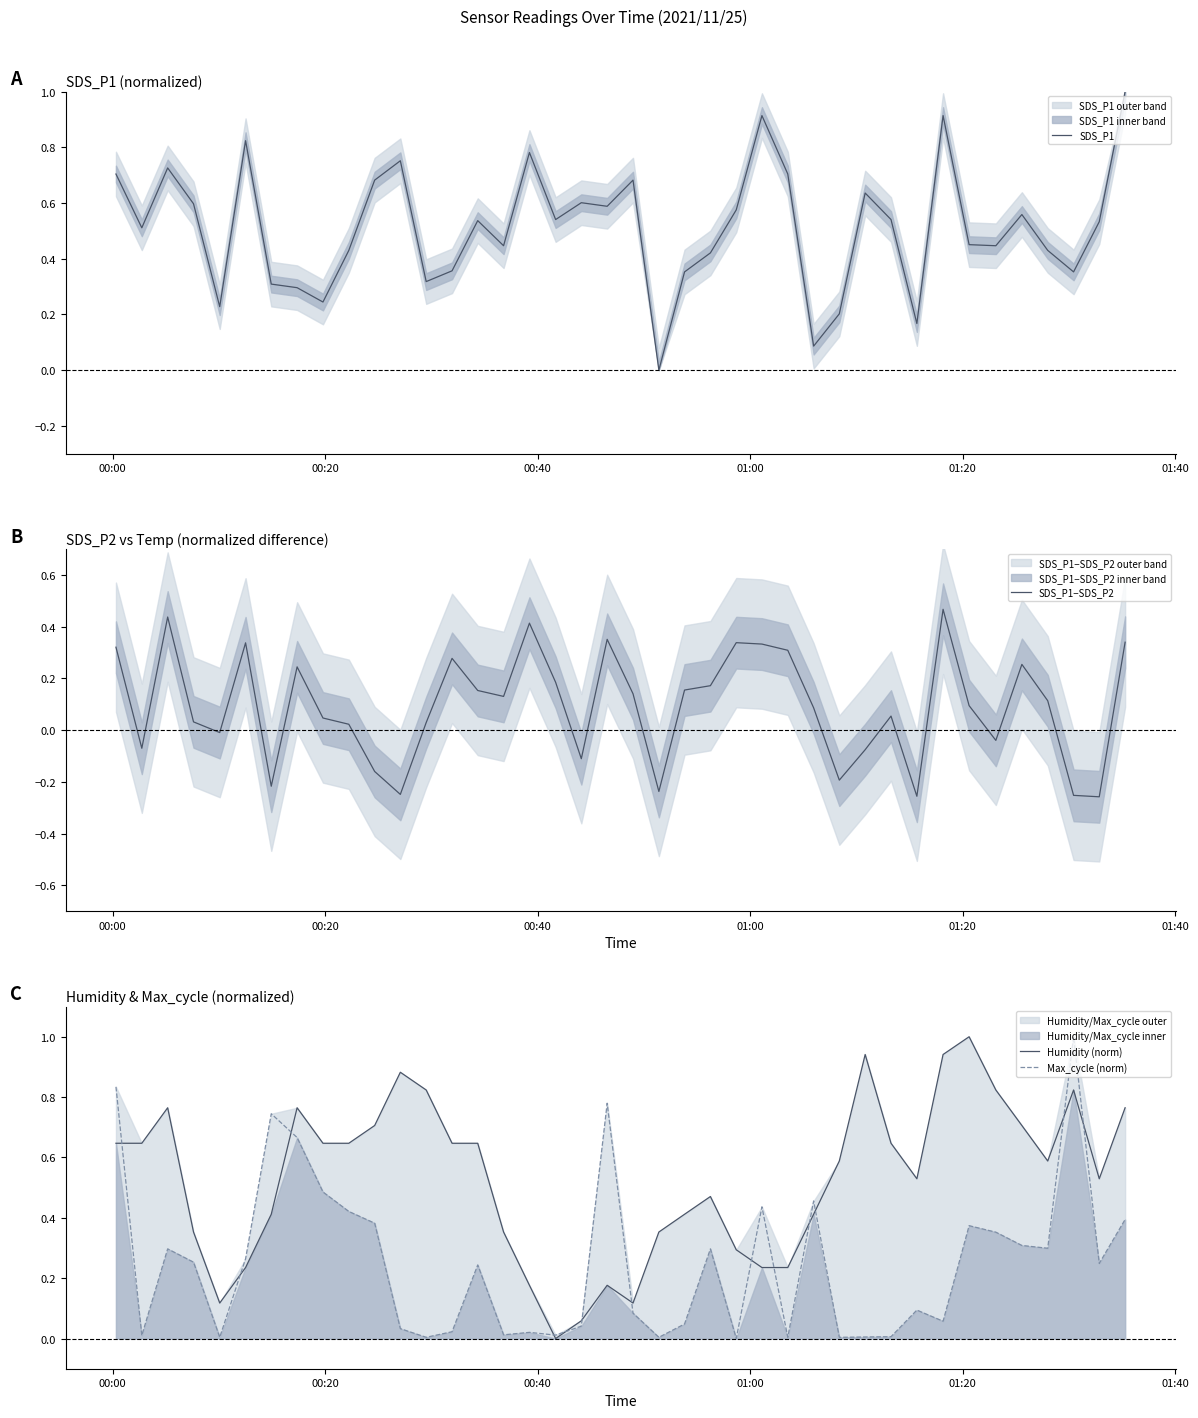

Is the value of Humidity (norm) at 30 greater than the value of SDS_P1−SDS_P2 at 00:00?

Yes